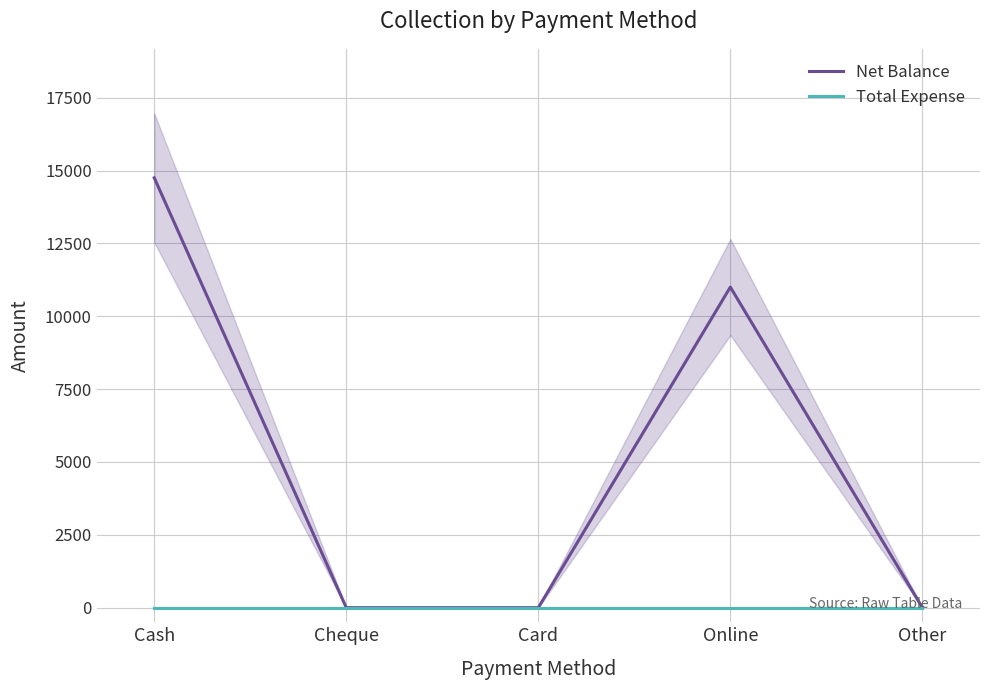

Which series has the largest range (max minus min)?

Net Balance